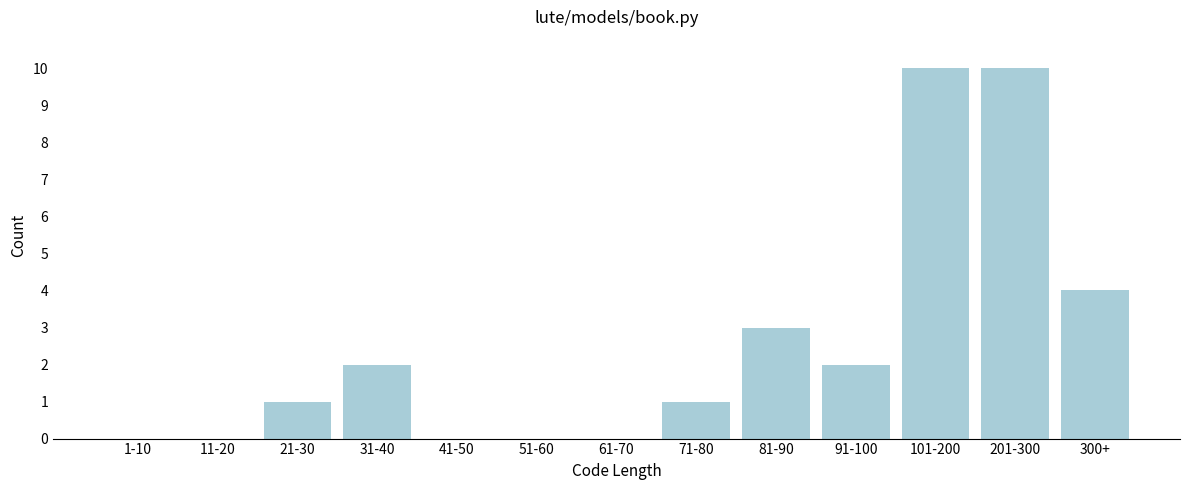

Reading left to right, transcribe all the data shown in this chart.

1-10=0	11-20=0	21-30=1	31-40=2	41-50=0	51-60=0	61-70=0	71-80=1	81-90=3	91-100=2	101-200=10	201-300=10	300+=4